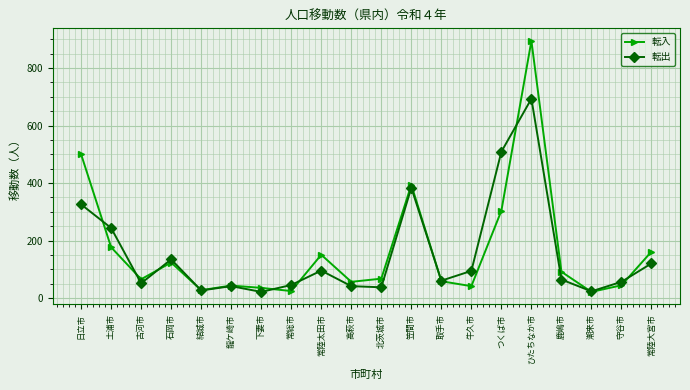

Which series has the largest total across all categories?

転入